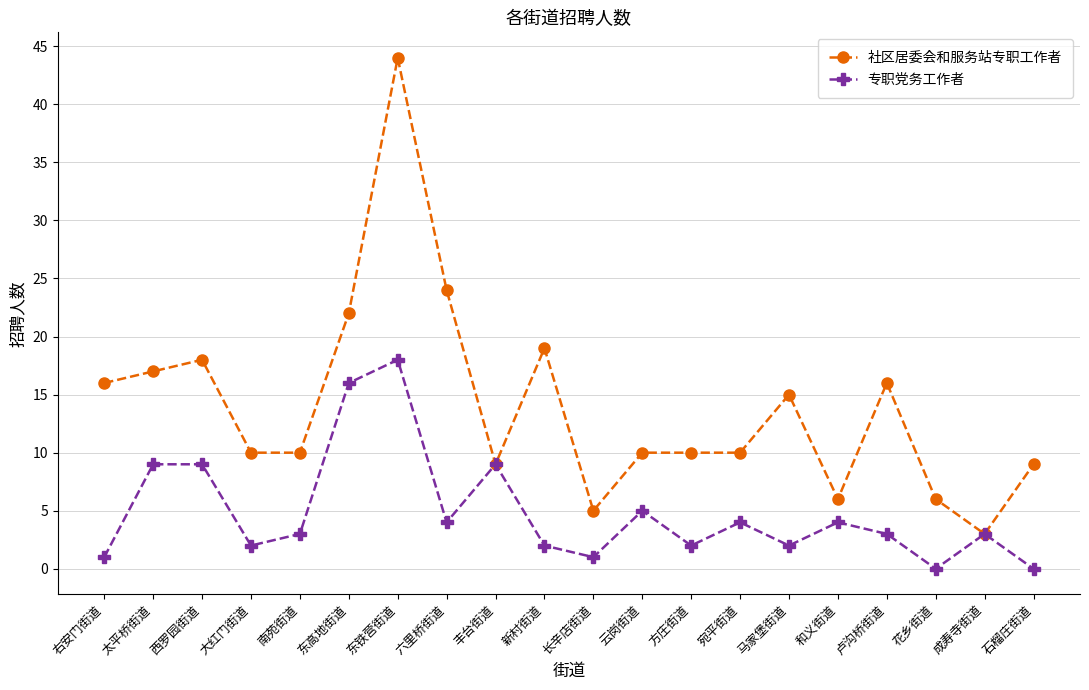

True or false: 专职党务工作者 has more than 0 interior local peaks.

True